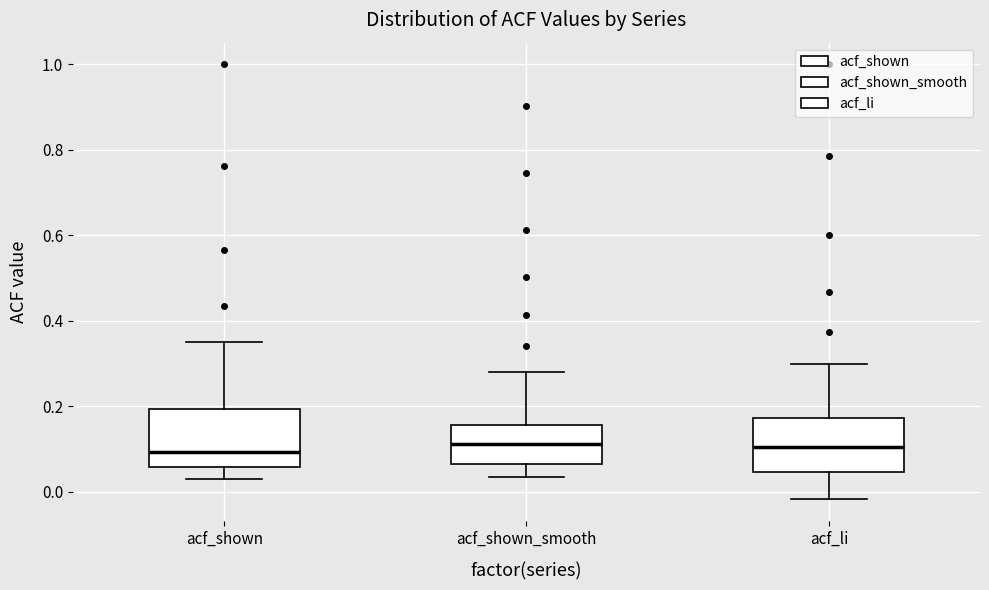

Reading left to right, read every box against the y-axis: the position of its median line, the range the box covers, and the ends of its whiskers. The values are not printed on the chart, so give them approximately, as read against the axis.

acf_shown: median 0.10, box 0.06 to 0.20, whiskers 0.02 to 0.36
acf_shown_smooth: median 0.12, box 0.06 to 0.16, whiskers 0.04 to 0.28
acf_li: median 0.10, box 0.04 to 0.18, whiskers -0.02 to 0.30